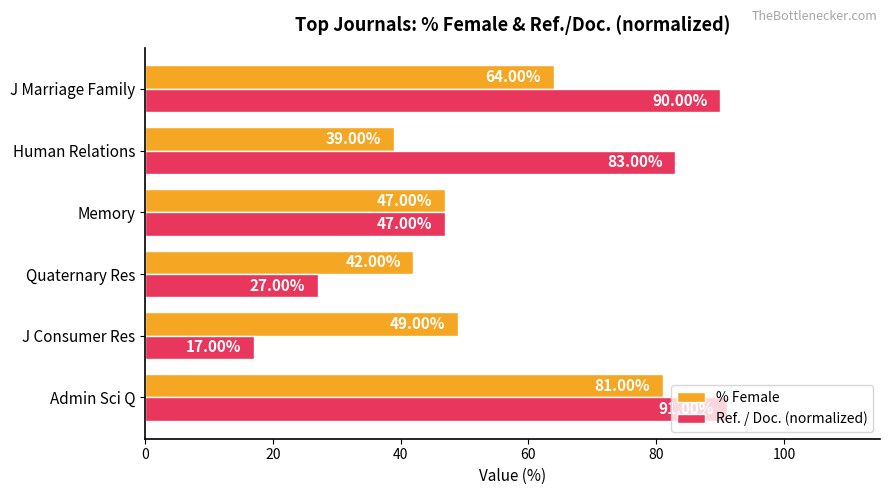

What is the difference between the maximum and minimum values in the % Female series?

42